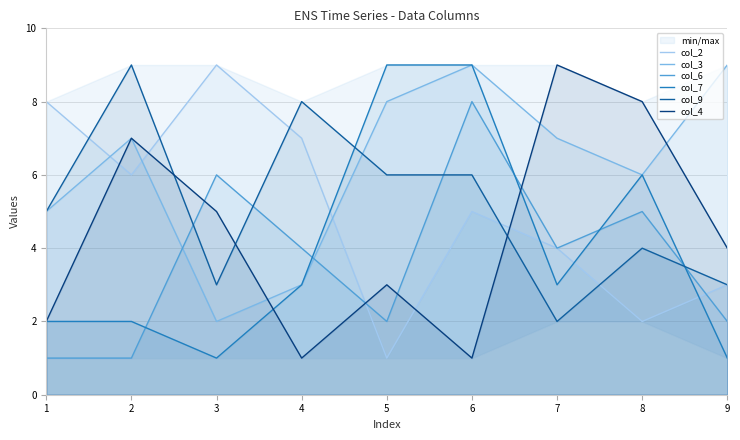

List the series in order of their peak value, highest first.

col_2, col_3, col_7, col_9, col_4, col_6